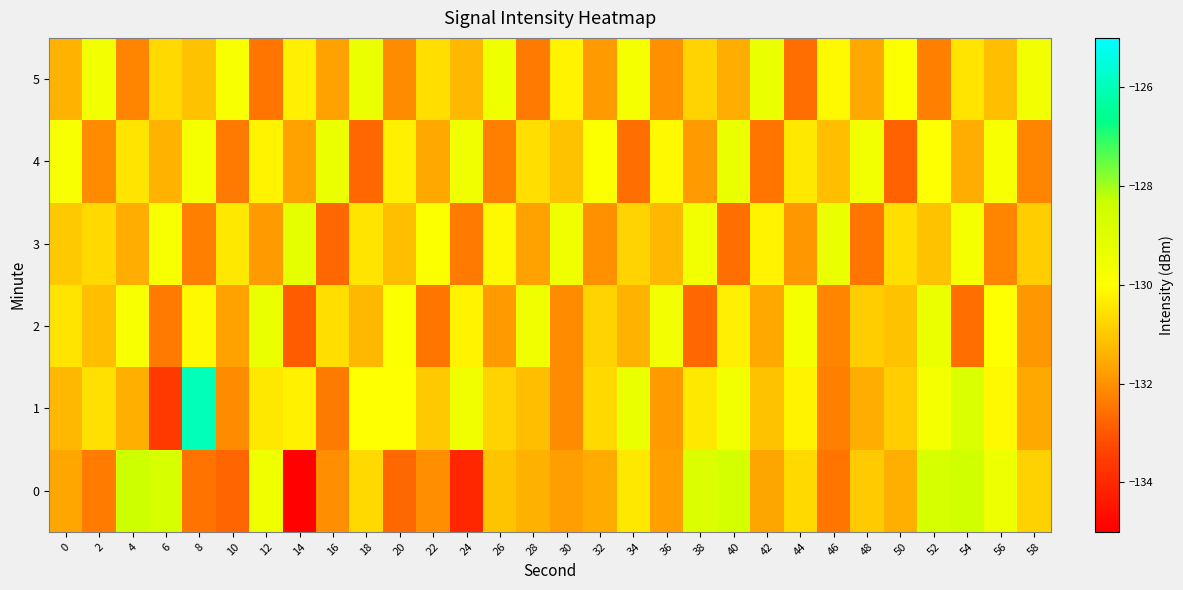

What is the maximum value shown in the chart?

-126.0